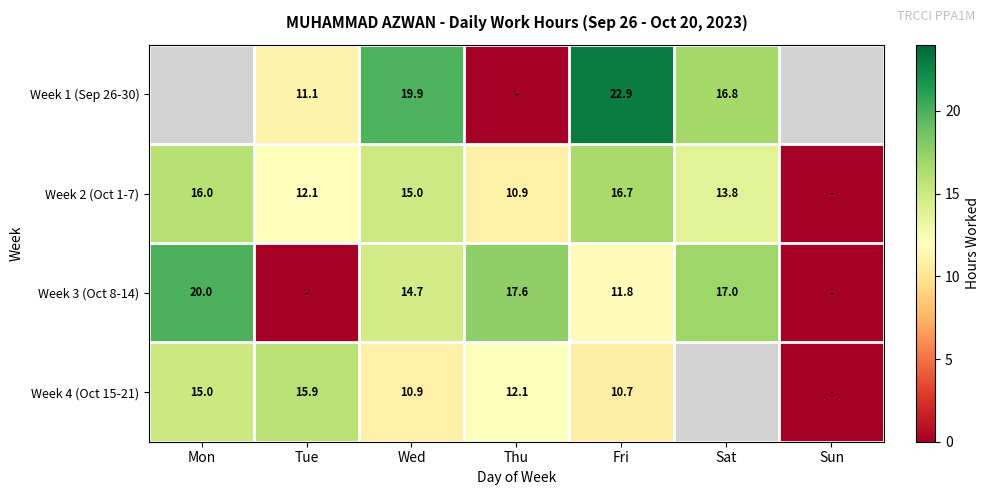

Is it true that Week 1 (Sep 26-30) equals 16.8 at Sat?

True